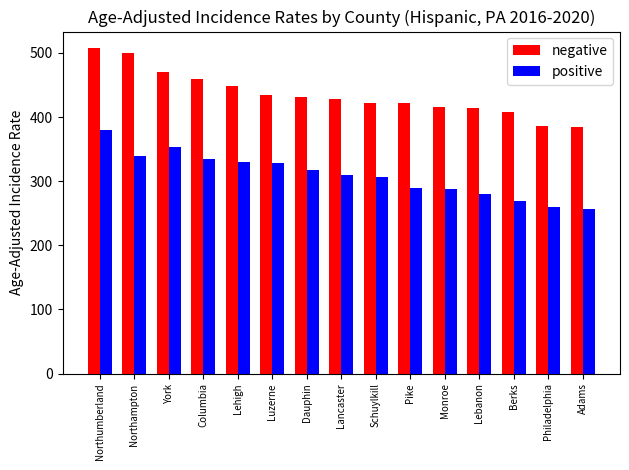

List the series in order of their peak value, lowest first.

positive, negative